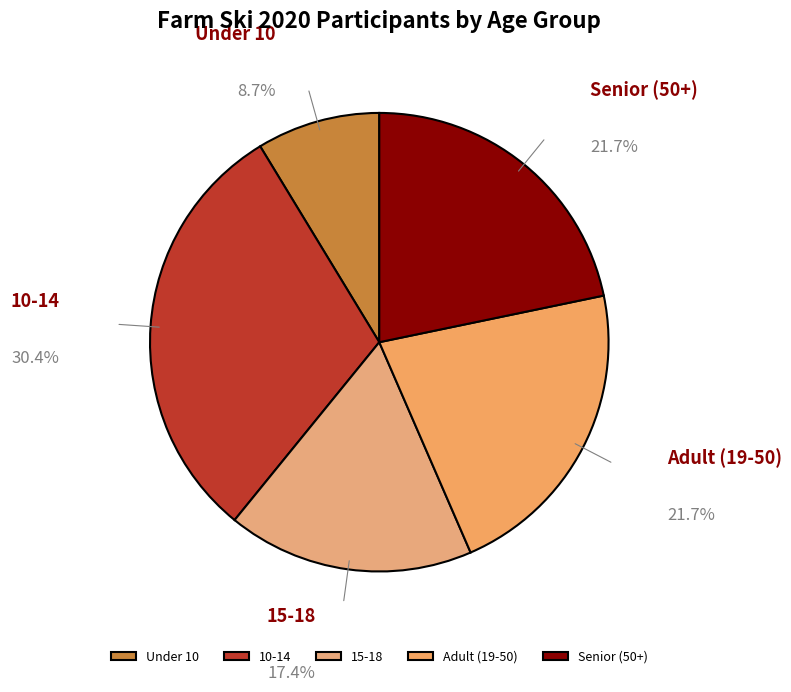

To the nearest percent, what is the difference between the largest and smallest slice percentages?

22%